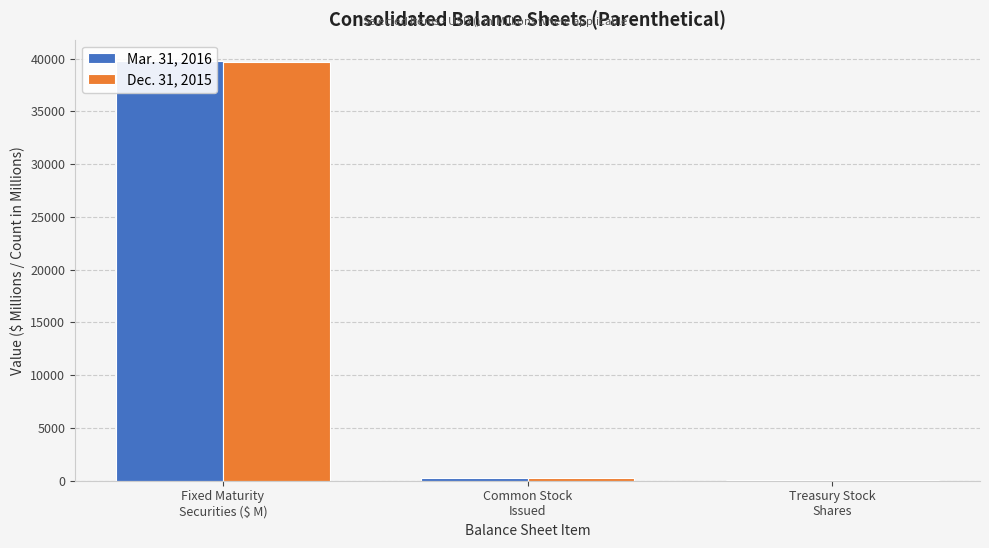

What is the smallest value displayed?

61.8